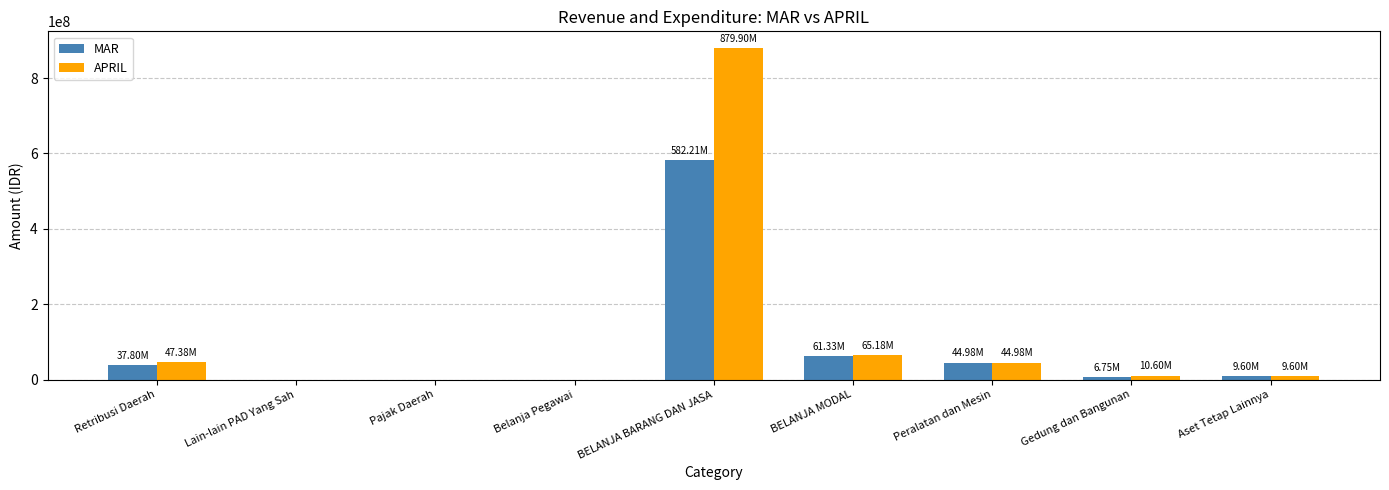

What is the total value across all series at BELANJA MODAL?

126507100